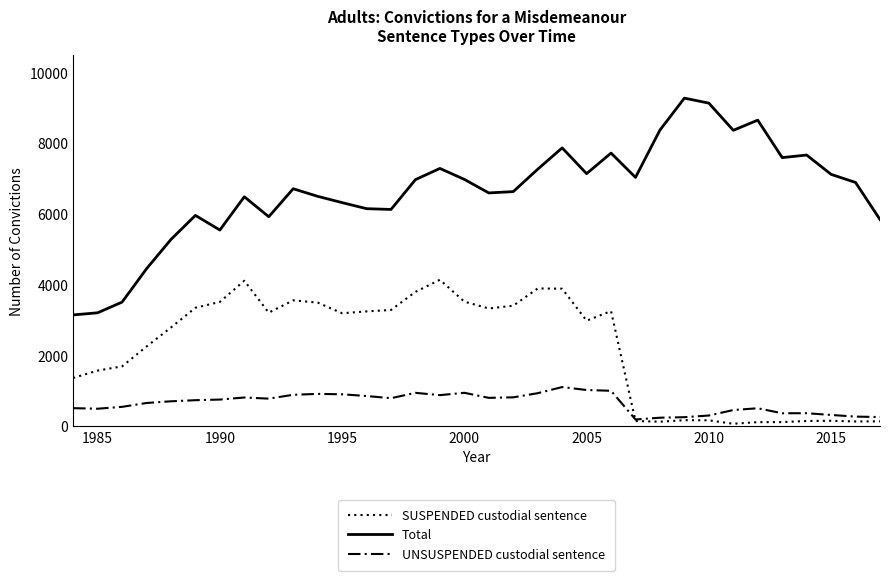

Does the chart have visible grid lines?

No